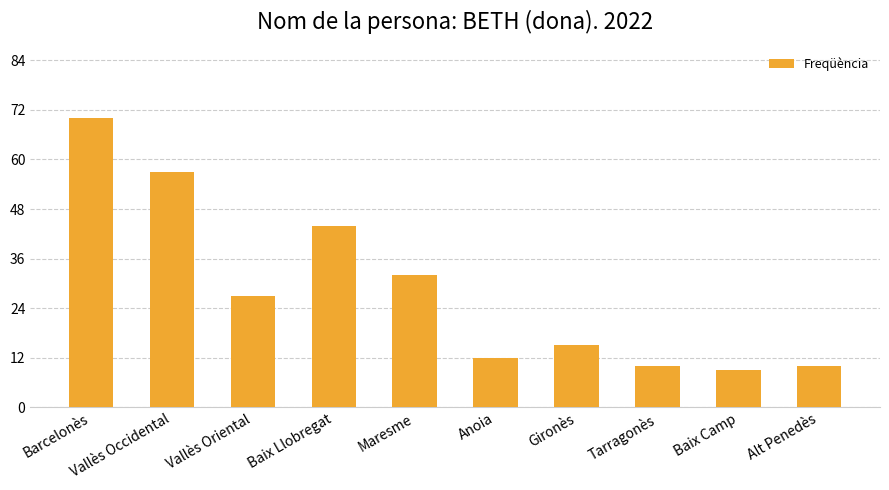

What is the difference between the maximum and minimum values?

61